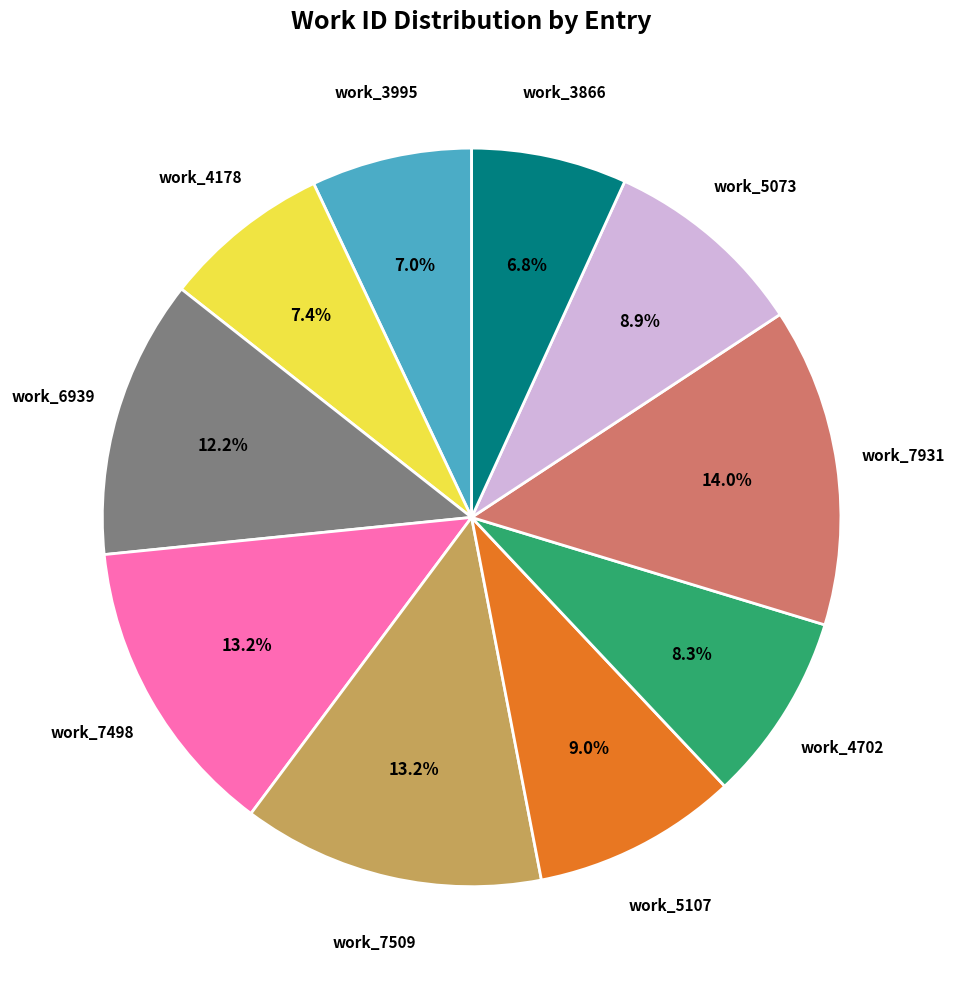

Is there any slice that represents more than half of the pie?

No